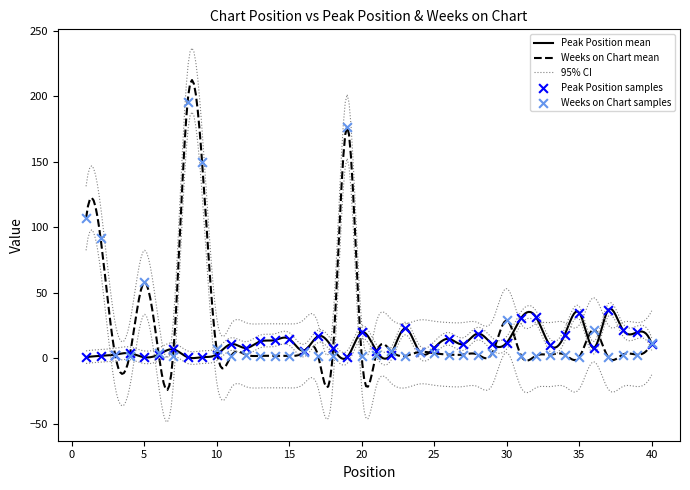

Which series contains the highest Y value?

Weeks on Chart